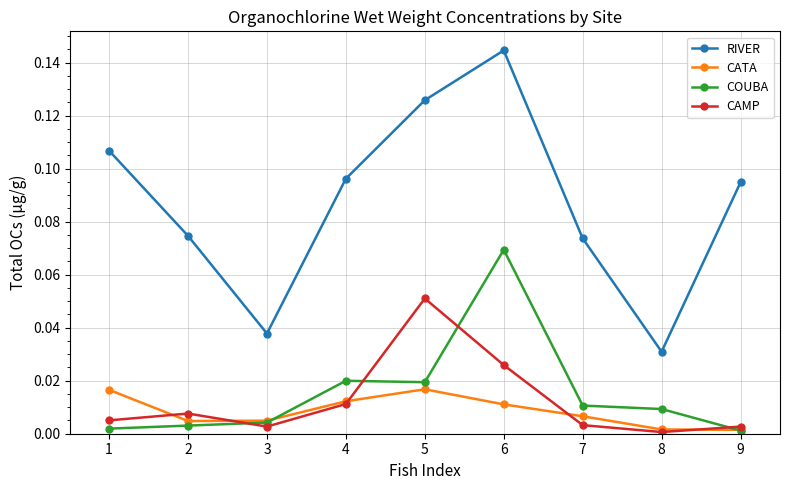

Which series has the largest range (max minus min)?

RIVER